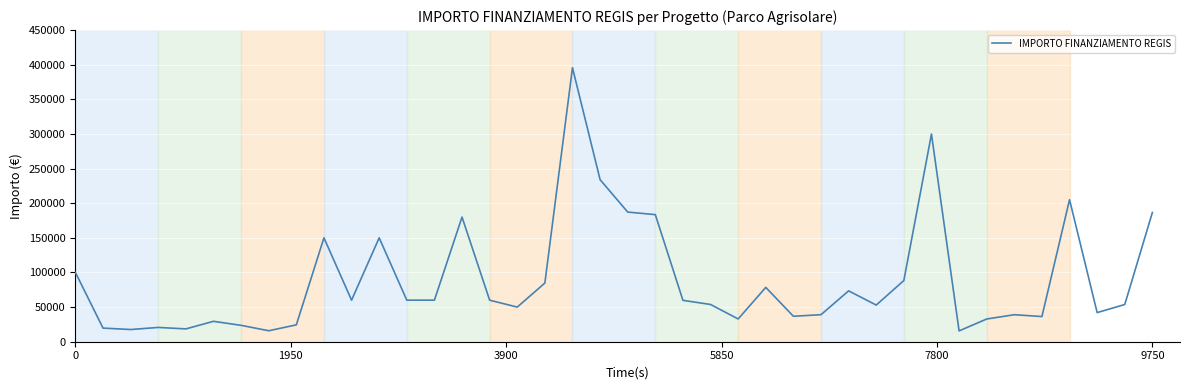

What is the minimum value shown in the chart?

15630.6